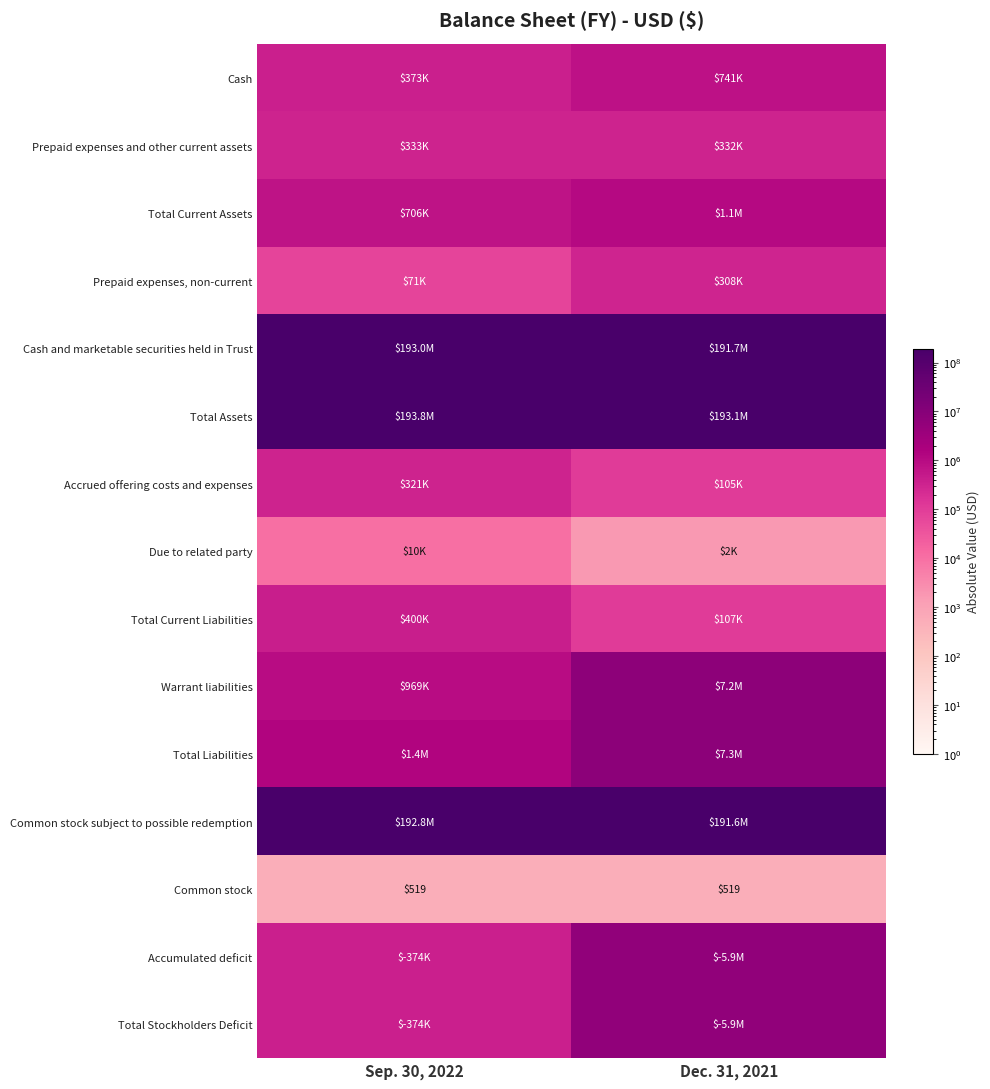

What is the lowest value of the Common stock series?

519